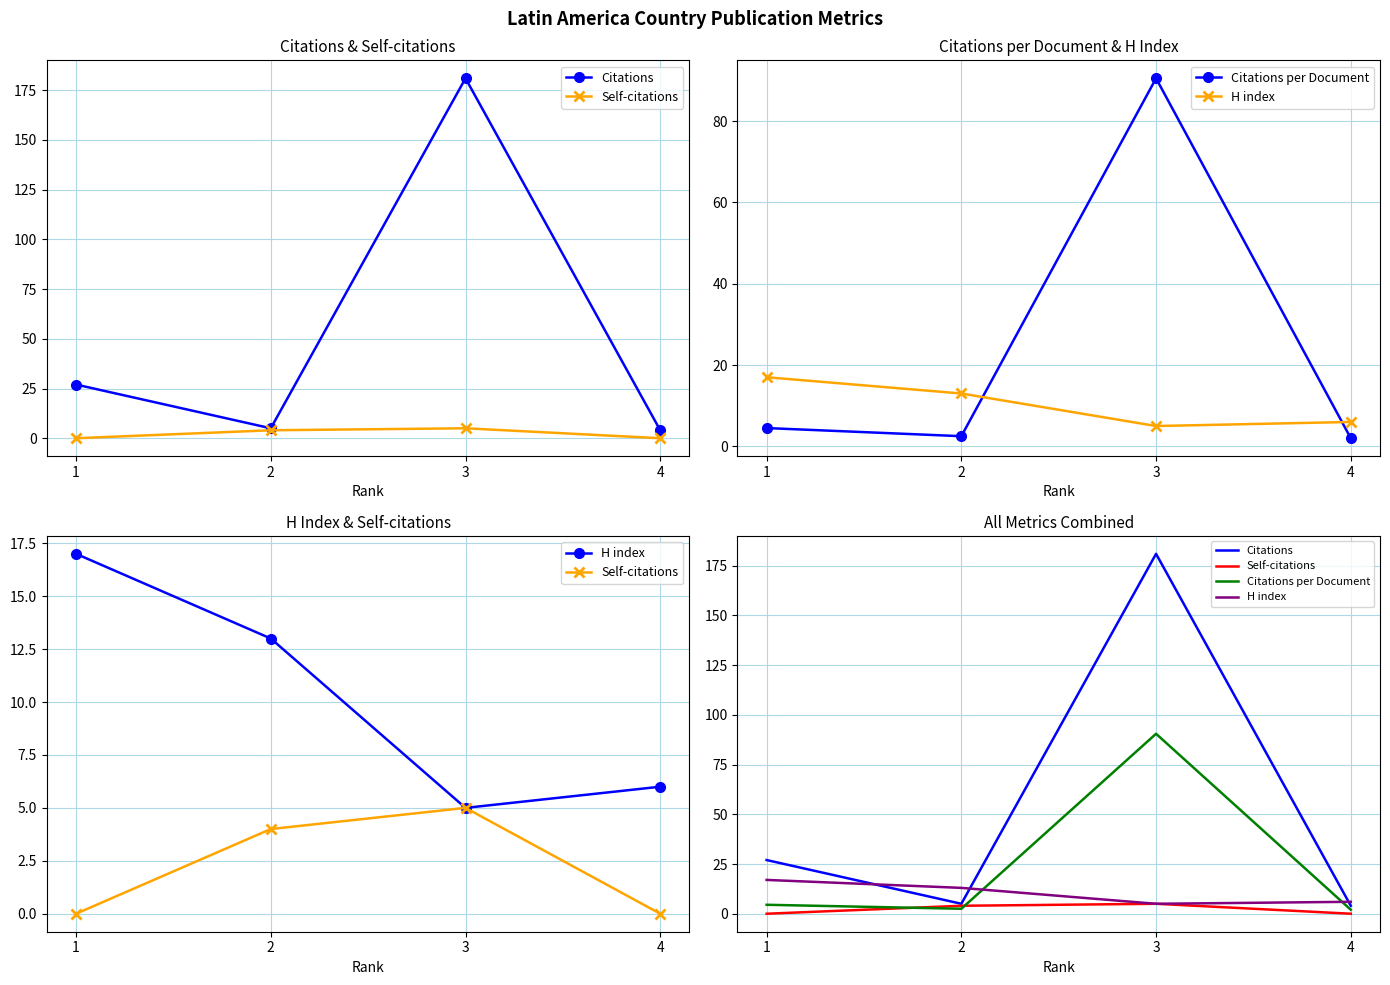

True or false: Citations per Document and Citations intersect in this chart.

False